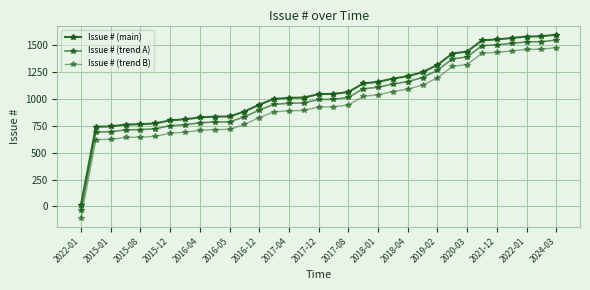

What is the average value of the Issue # (trend B) series?

954